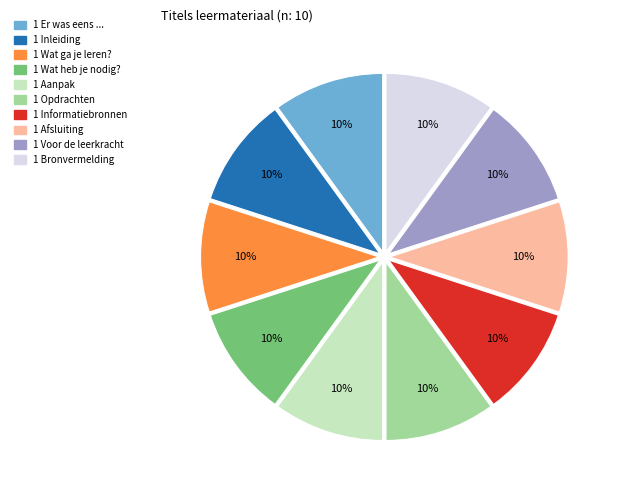

Does any single category account for the majority?

No